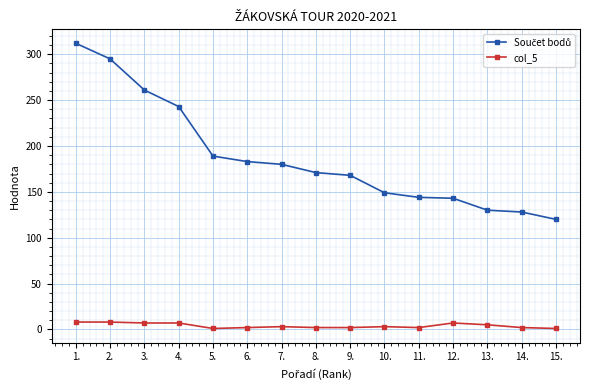

At which category is the sum across all series the highest?

1.